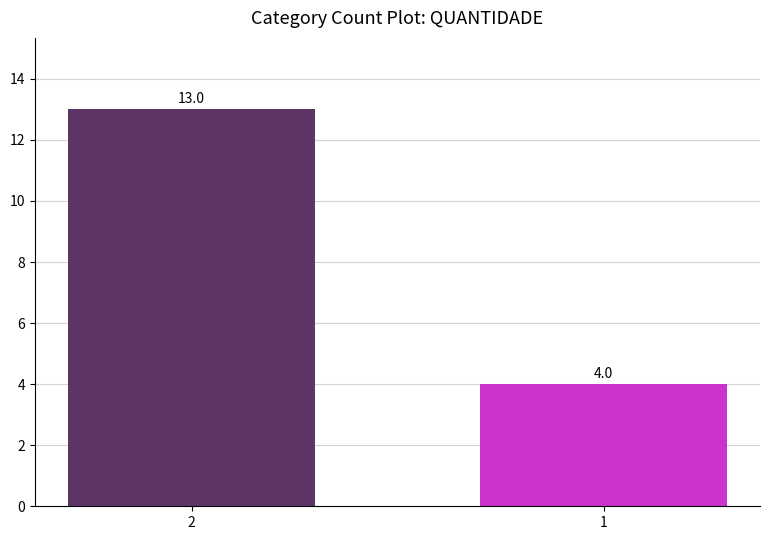

Which label corresponds to the largest value in the chart?

2